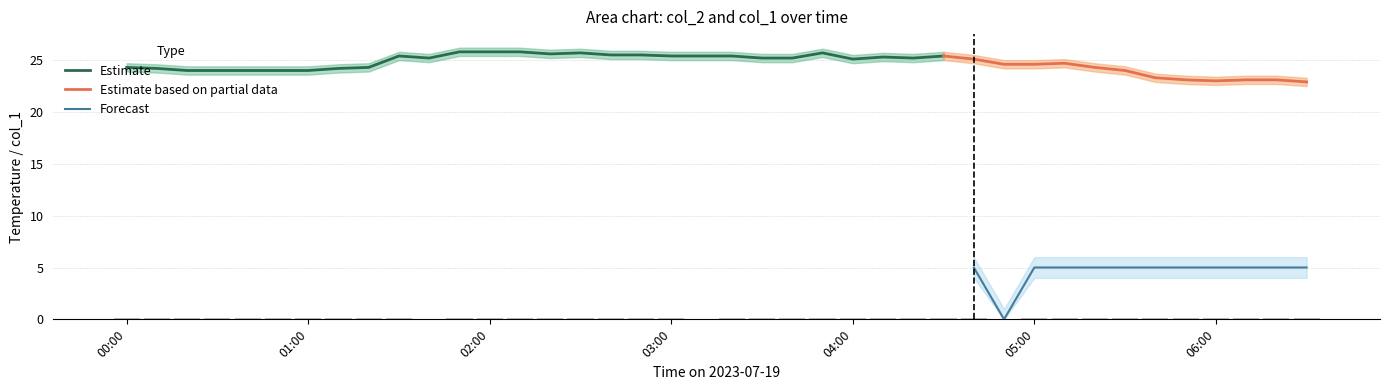

What is the minimum value for Estimate?

24.0